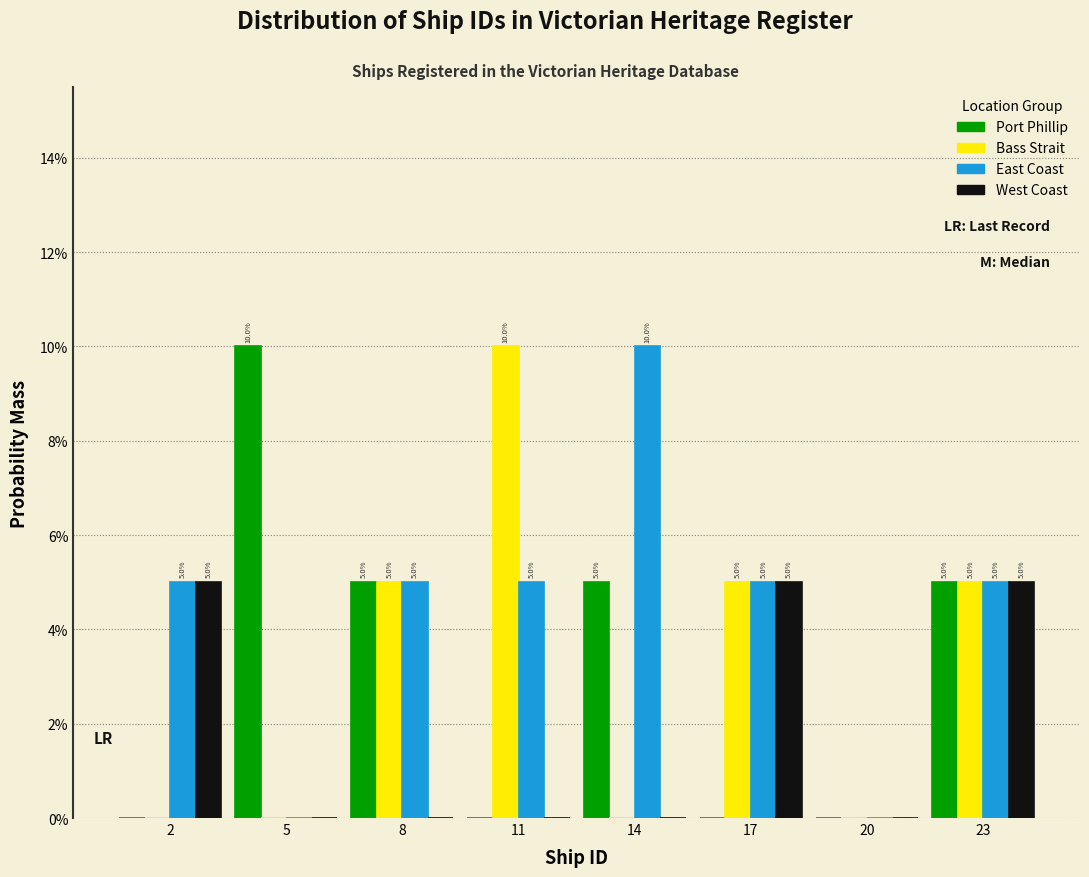

Are the bars grouped side by side (vs. stacked)?

Yes